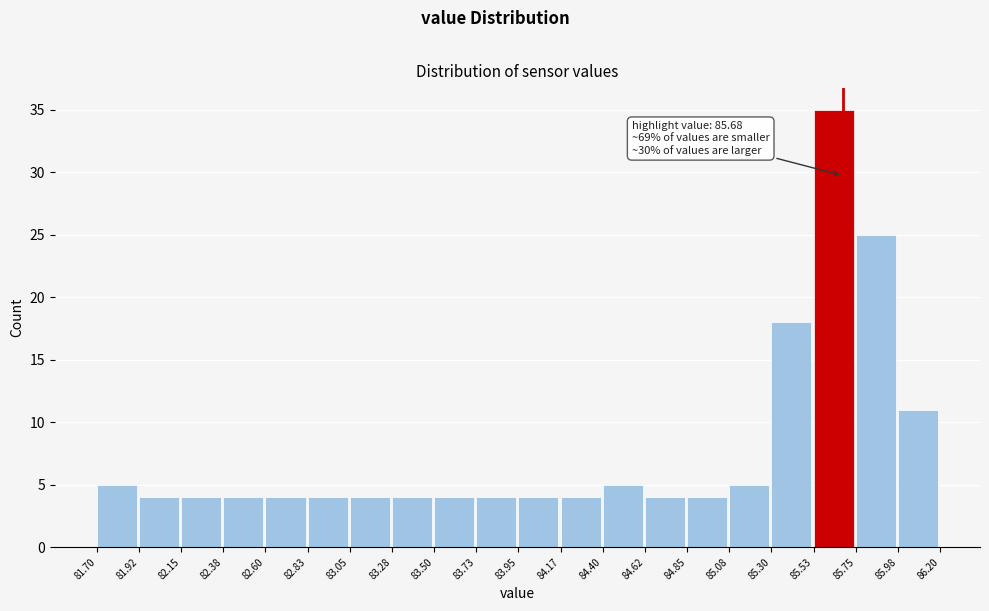

Over which range of the x-axis is the bar tallest?

85.53 to 85.75